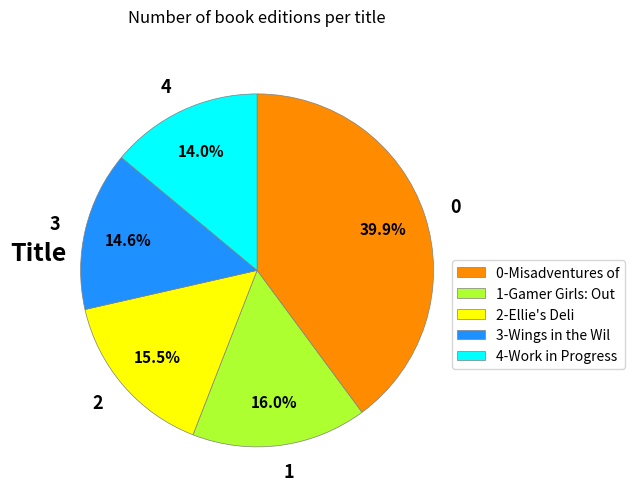

Is 4 the majority of the pie?

No